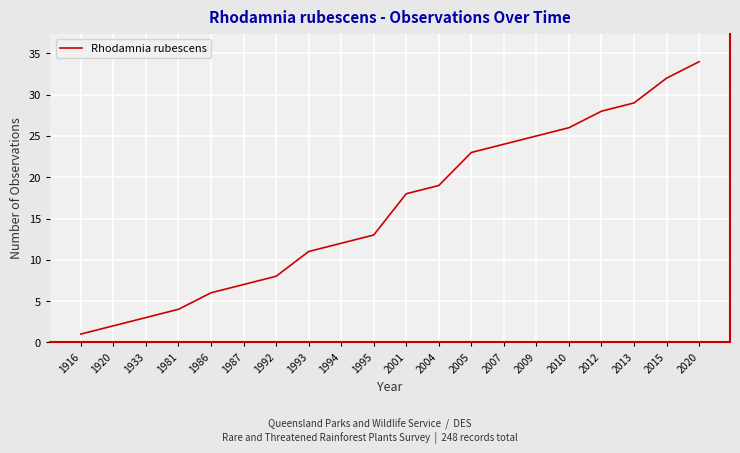

The value at 2012 is 28. True or false?

True